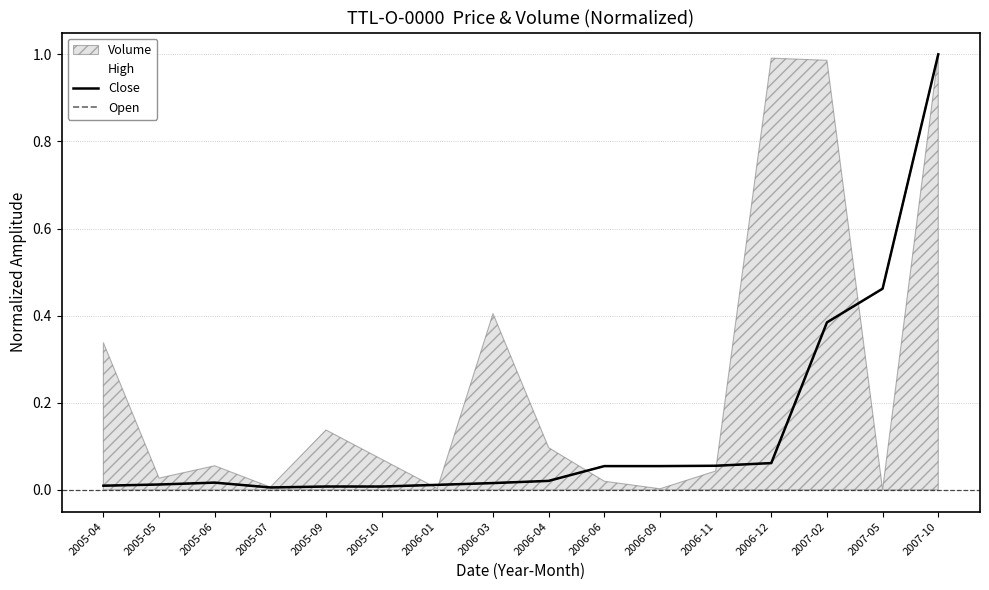

In Open, how many points are higher than both neighbors (excluding endpoints)?

1